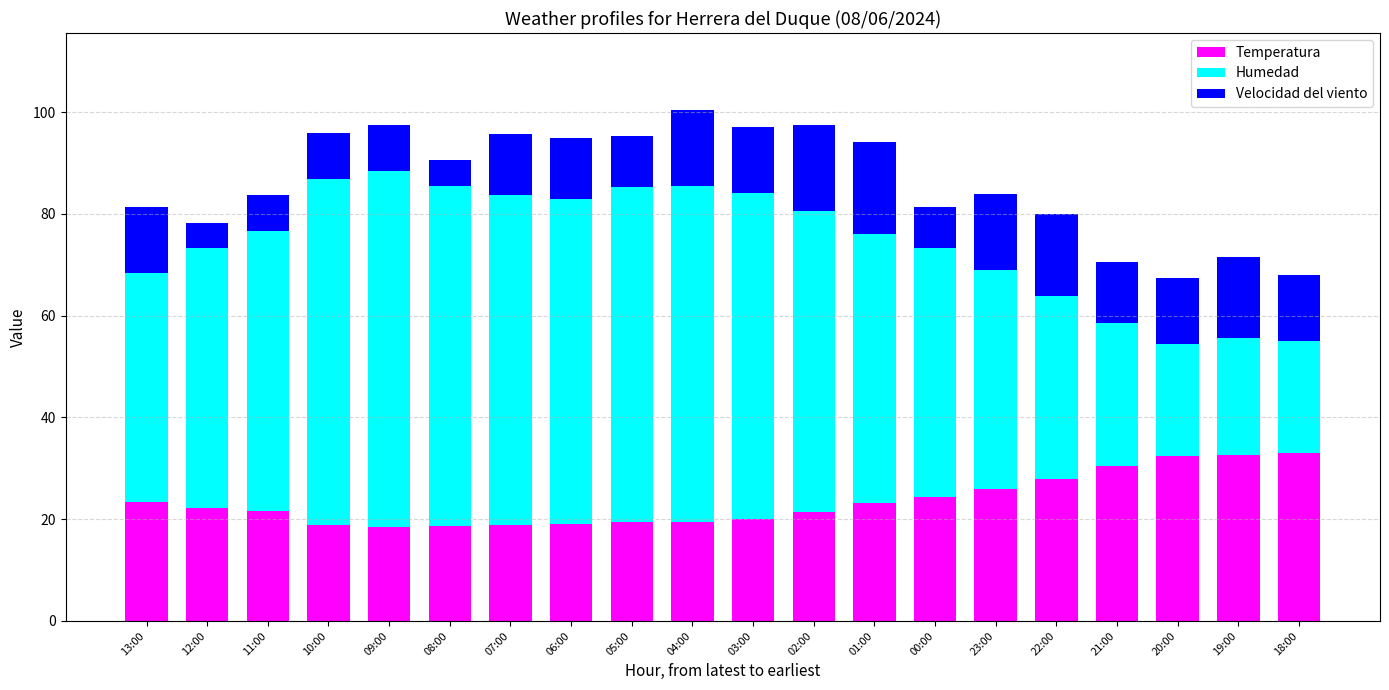

What is the difference between the maximum and minimum values in the Temperatura series?

14.7